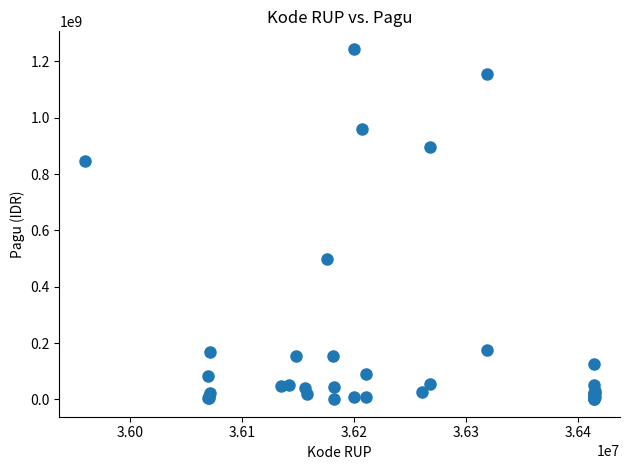

What Y value in the scatter plot is closest to 622840000?

499932000